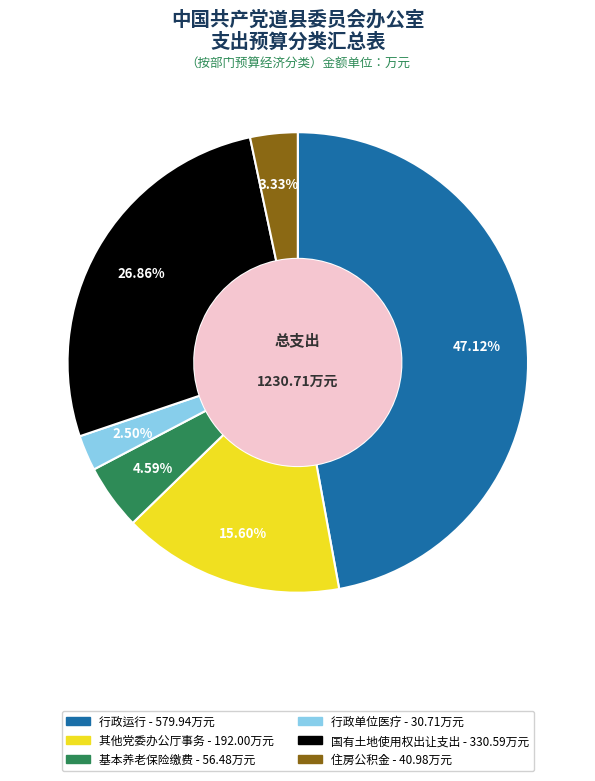

Does any single category account for the majority?

No